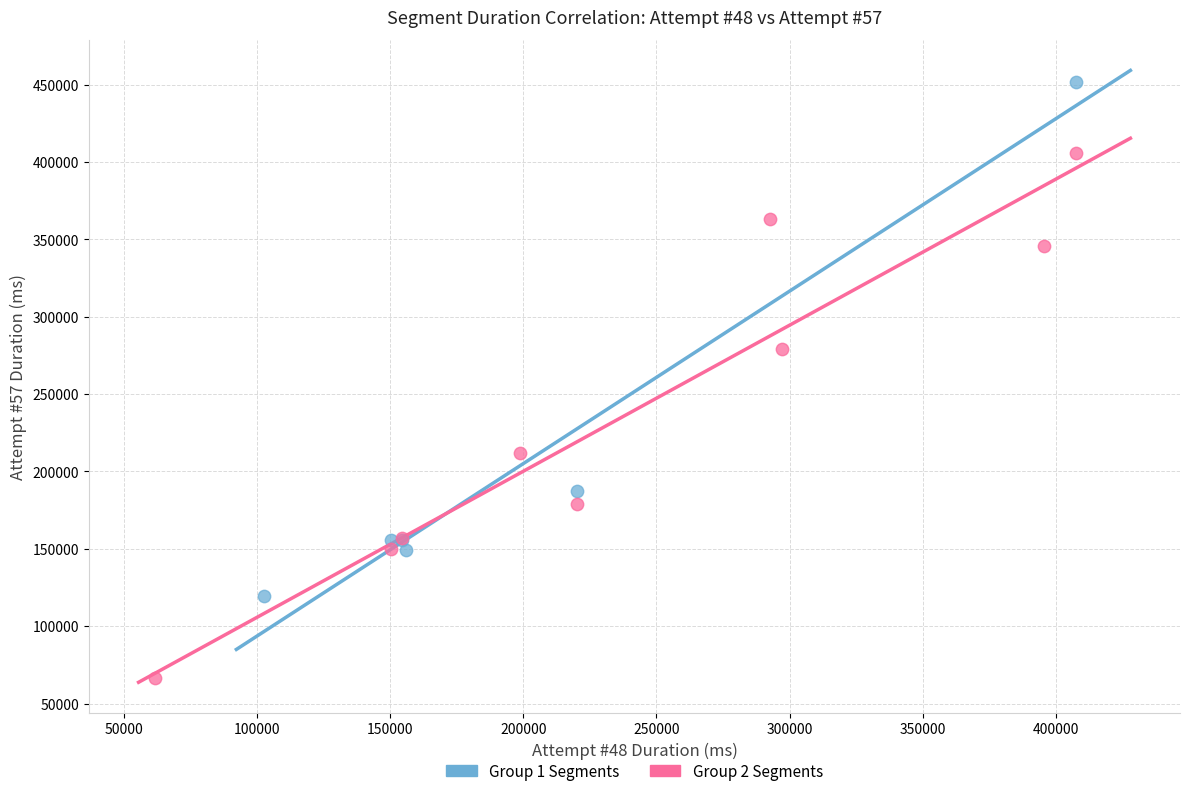

Which series contains the highest Y value?

Group 1 Segments